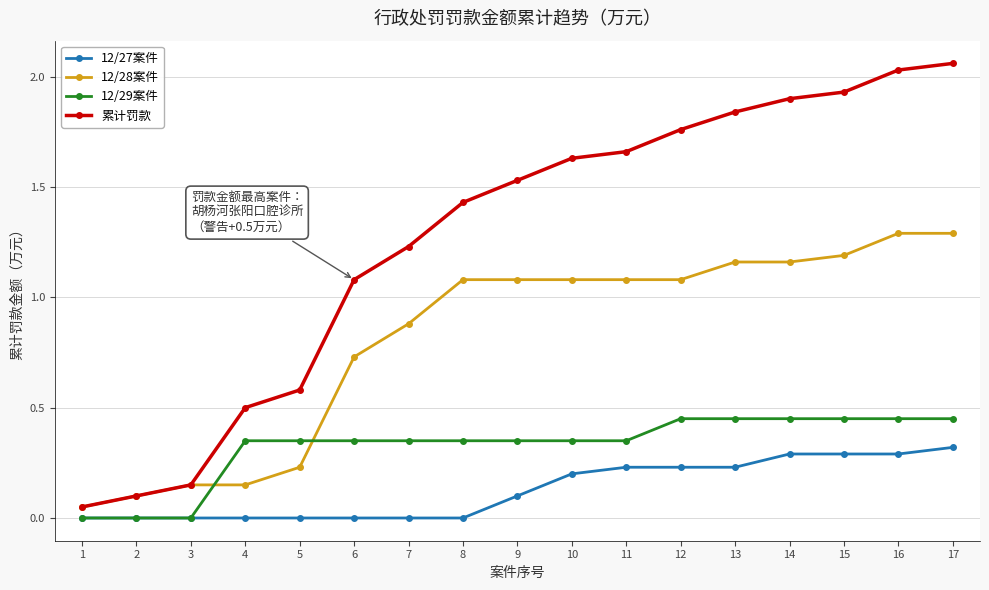

The 12/28案件 series shows 2.1 at 17. True or false?

False